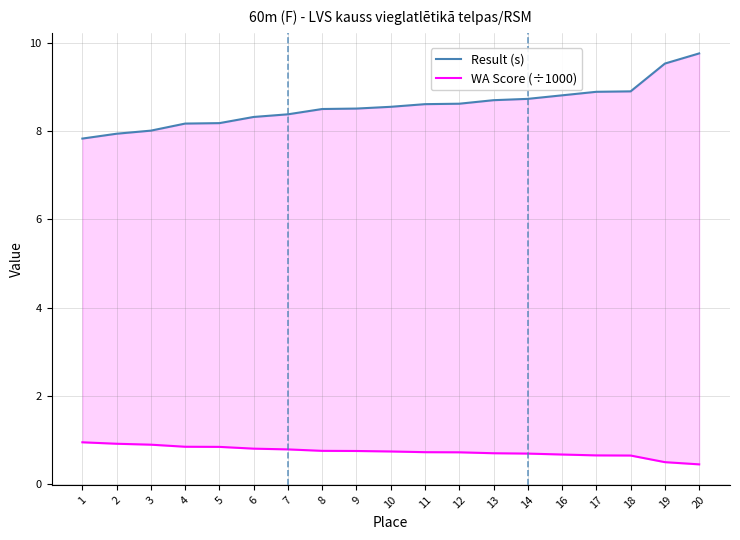

What is the difference between the highest and lowest values at 18?

8.3